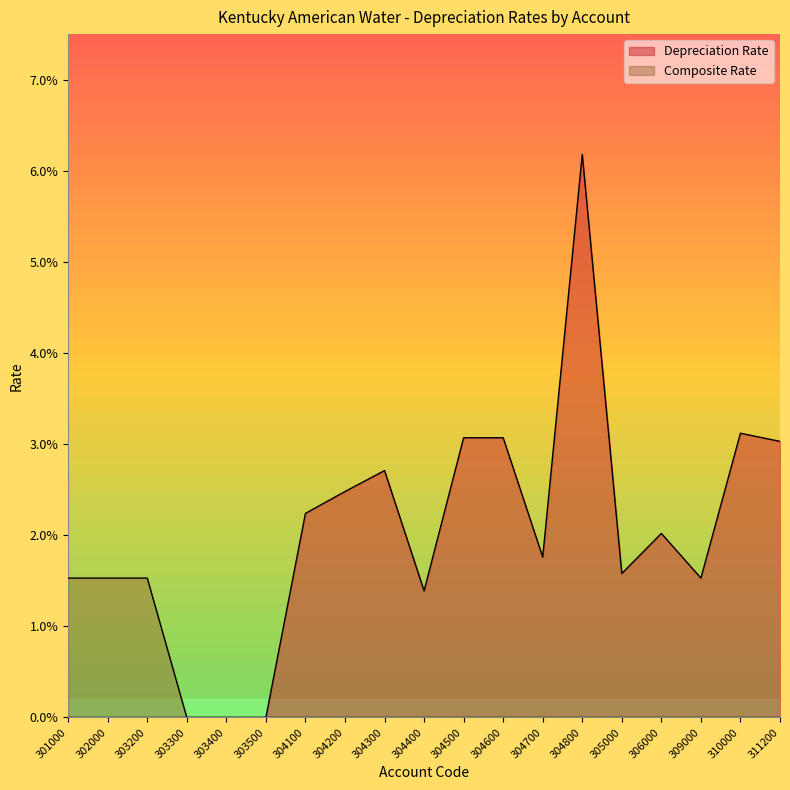

How many interior local peaks does the Depreciation Rate series have?

4